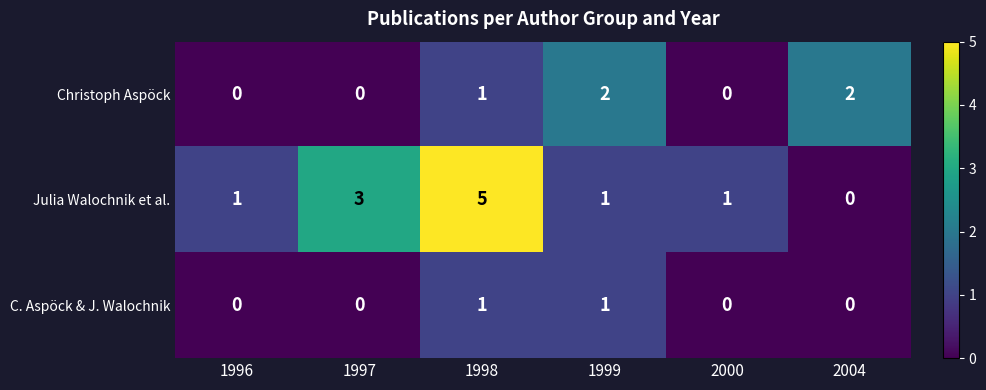

Rank the series by their average value, from highest to lowest.

Julia Walochnik et al., Christoph Aspöck, C. Aspöck & J. Walochnik